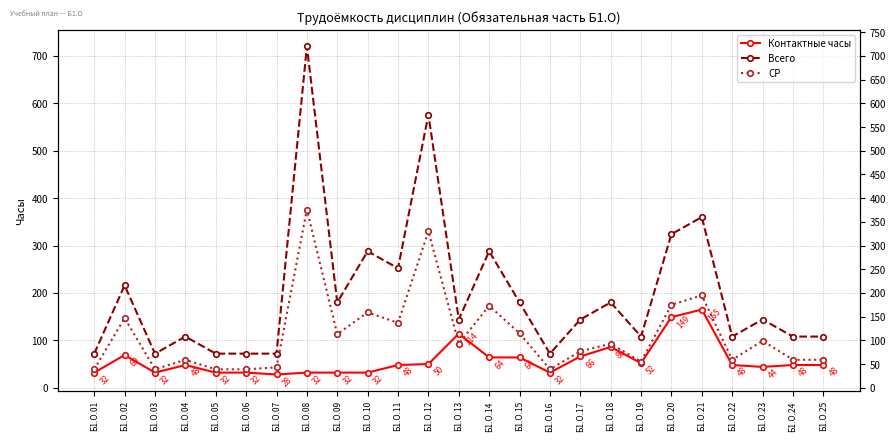

At which label does Контактные часы first exceed 48?

Б1.О.02